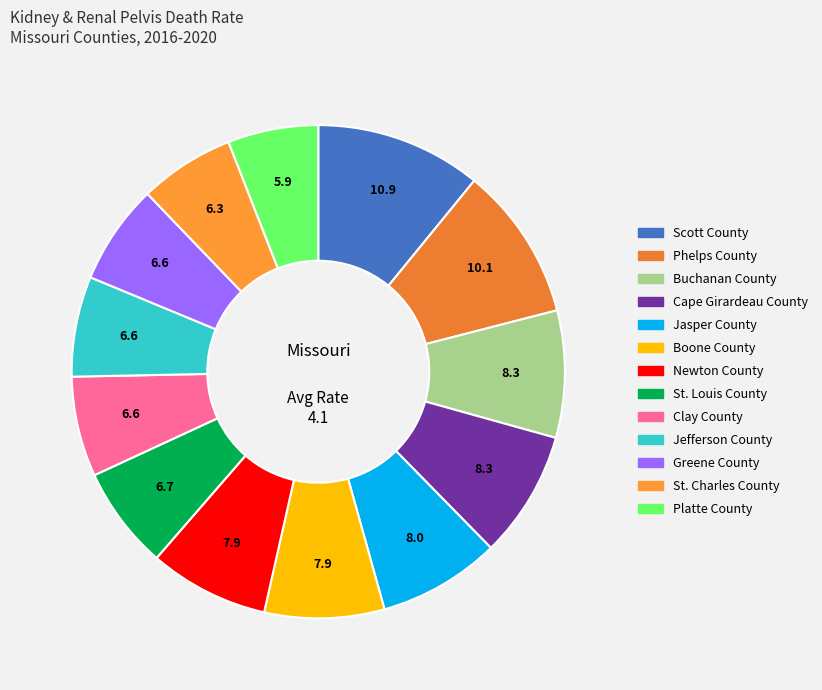

To the nearest percent, what is the average slice percentage?

8%